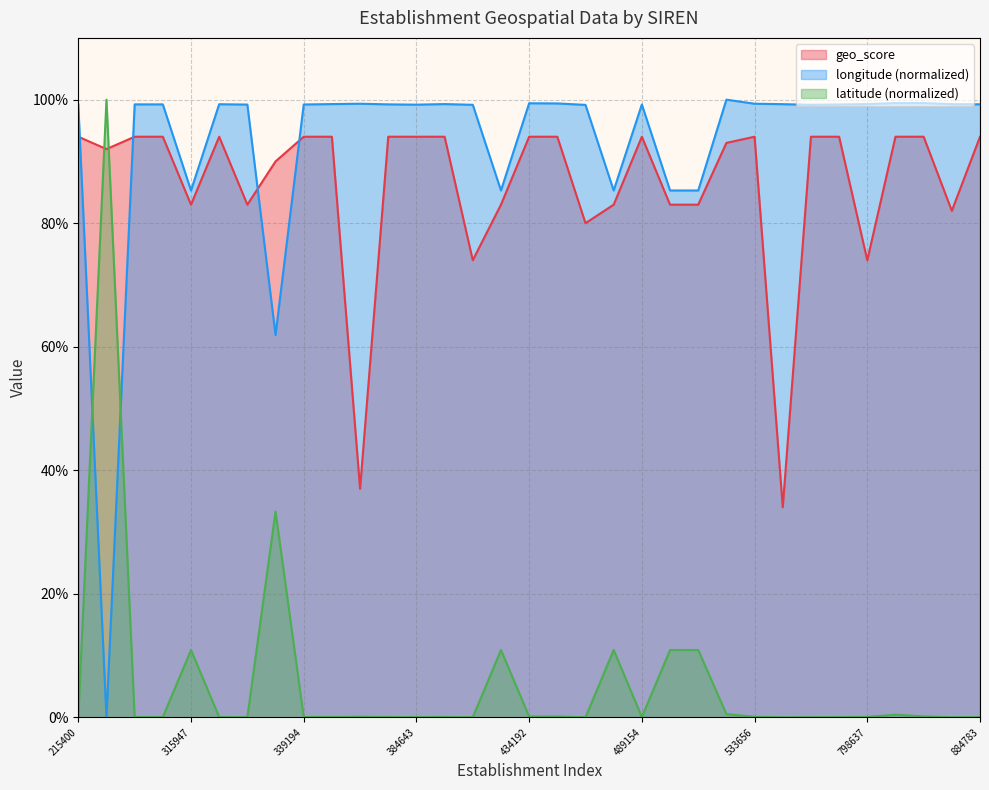

How many data points does each series have?

33